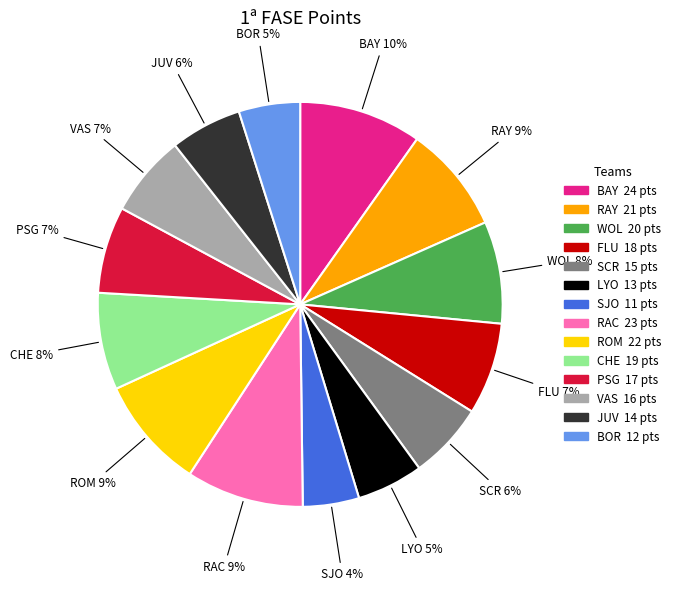

To the nearest percent, what portion does VAS represent?

7%